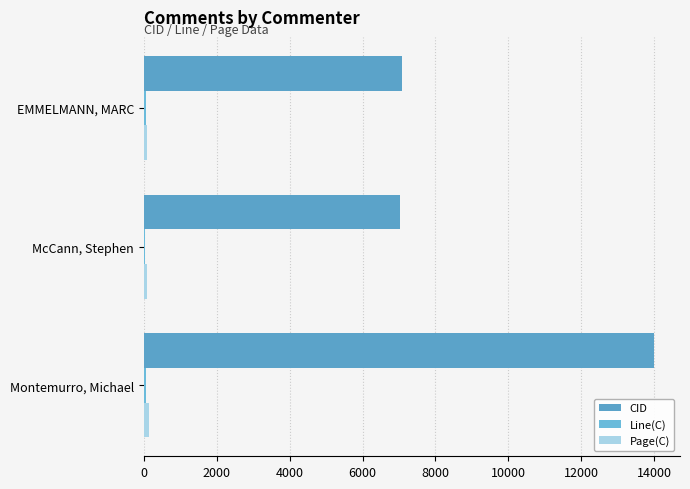

What is the highest value of the Line(C) series?

69